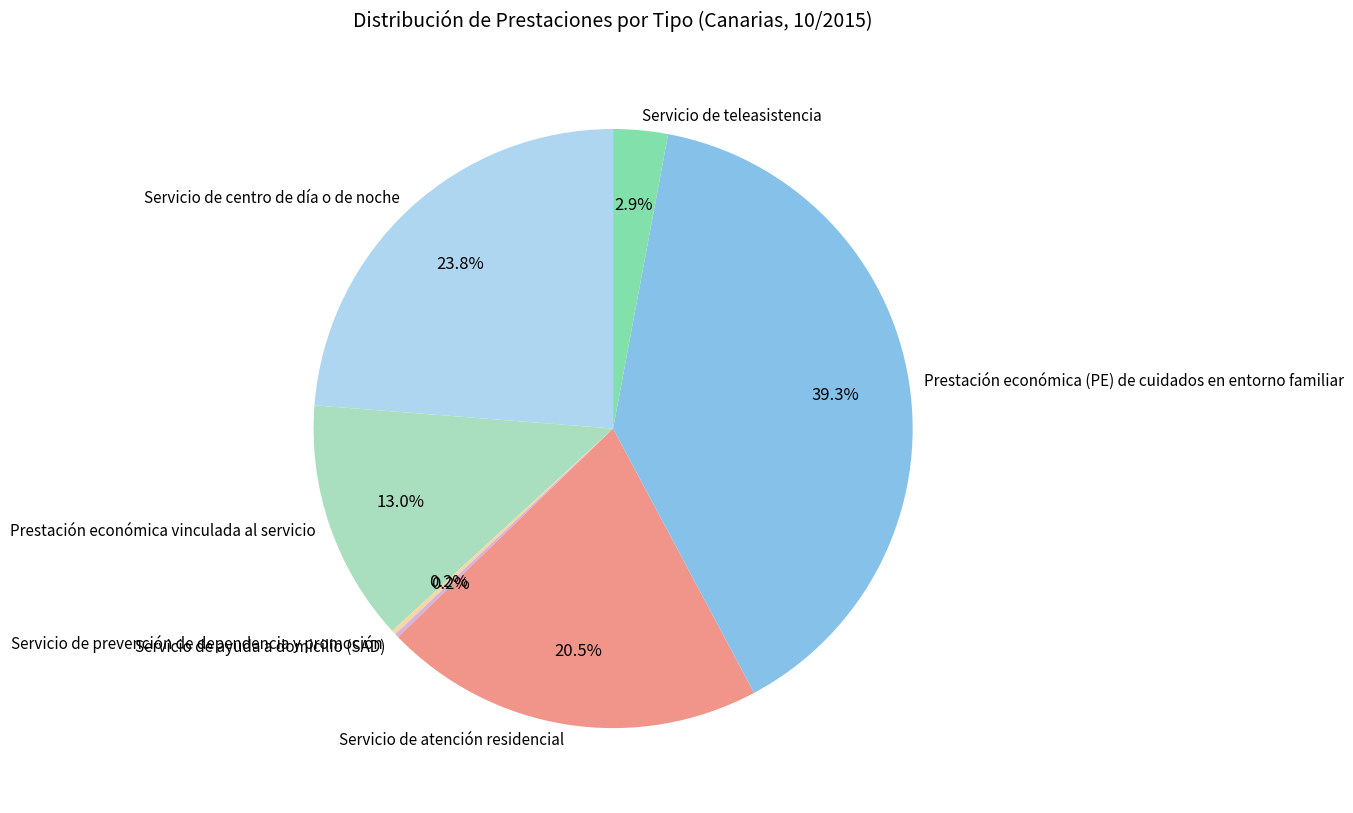

To the nearest percent, what is the difference between the largest and smallest slice percentages?

39%